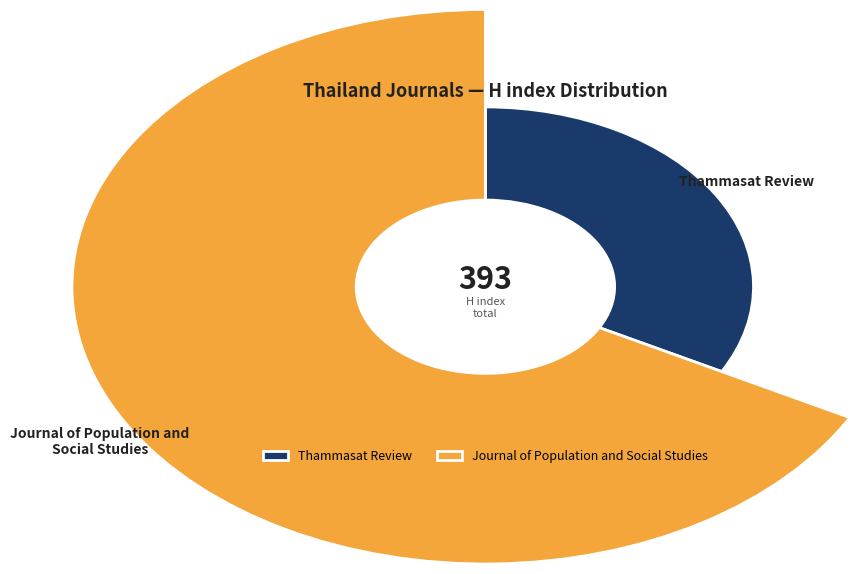

What percentage is NOT represented by Thammasat Review?

67.2%